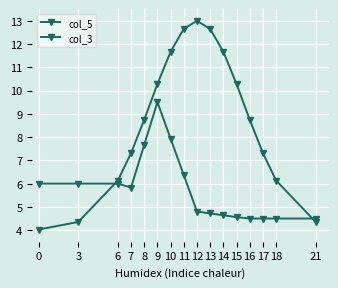

How many lines are shown in the chart?

2